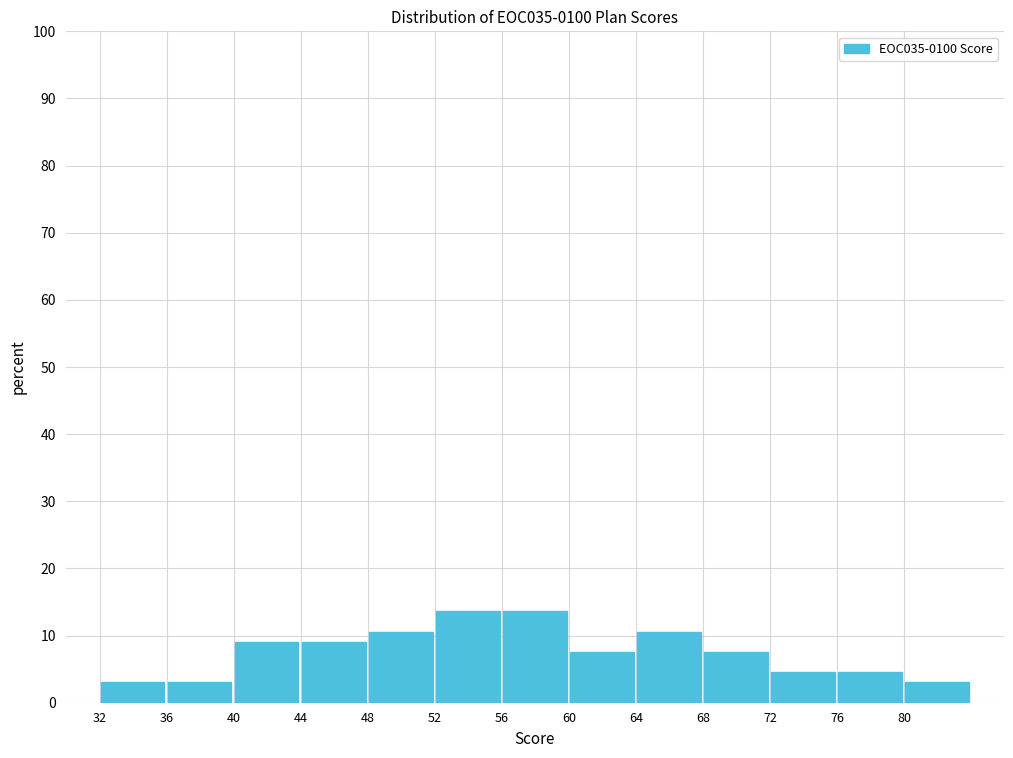

Reading left to right, transcribe this chart: for each bar, give the range it covers on the x-axis and its height. Neither the bar edges nor the heights are printed on the chart, so give them approximately, as read against the axes.

32 to 36: 3
36 to 40: 3
40 to 44: 9
44 to 48: 9
48 to 52: 11
52 to 56: 14
56 to 60: 14
60 to 64: 8
64 to 68: 11
68 to 72: 8
72 to 76: 5
76 to 80: 5
80 to 84: 3